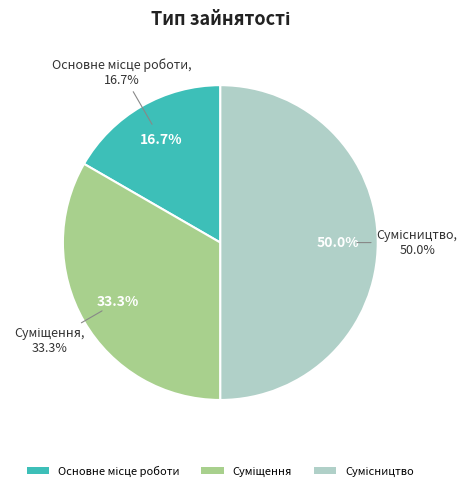

To the nearest percent, what portion does Суміщення represent?

33%